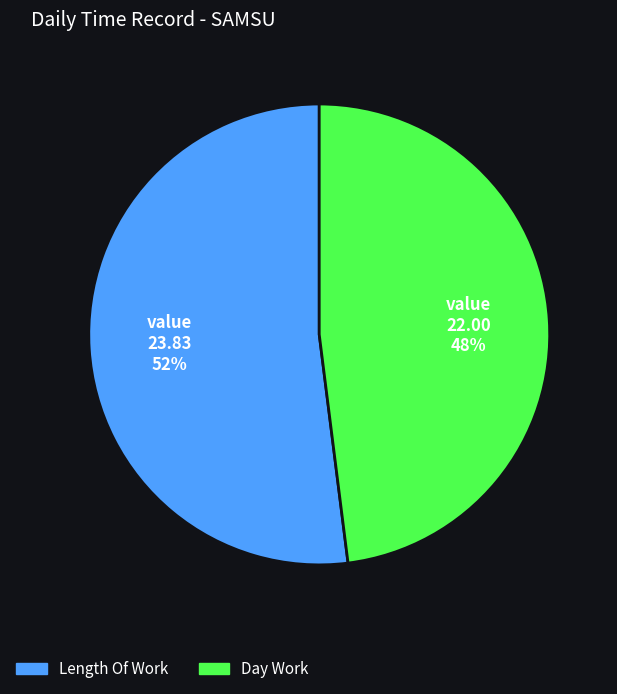

To the nearest percent, what is the average slice percentage?

50%